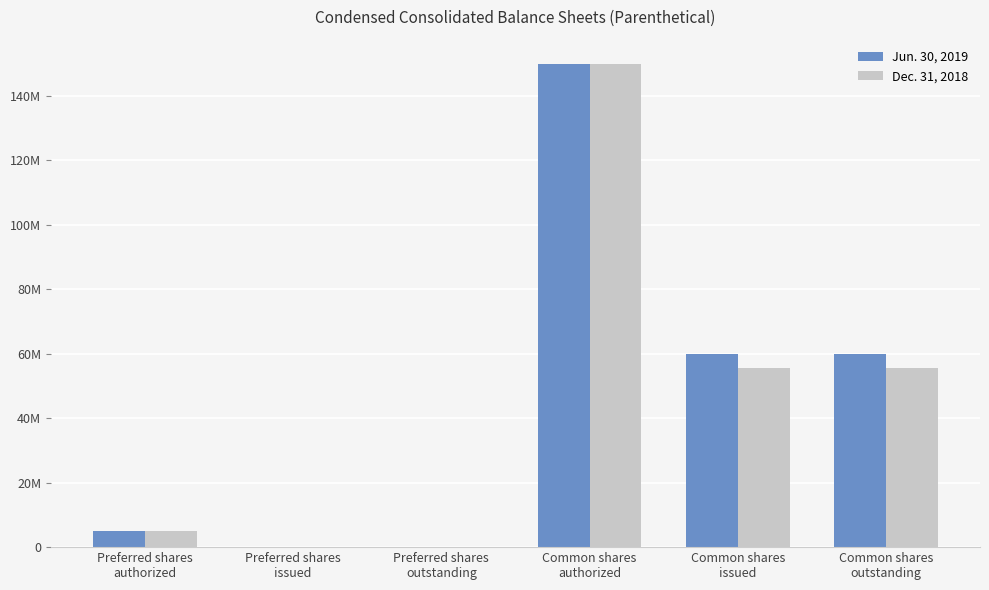

What is the label of the 1st bar from the right?

Common shares
outstanding